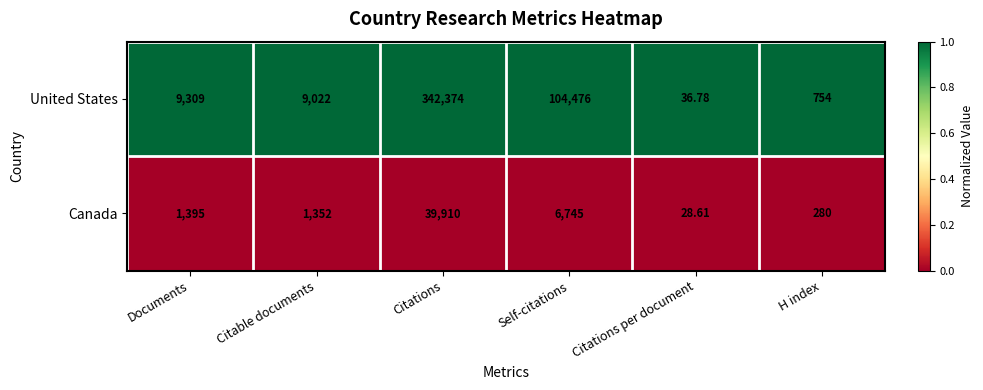

Rank the series at Citations from highest to lowest value.

United States, Canada